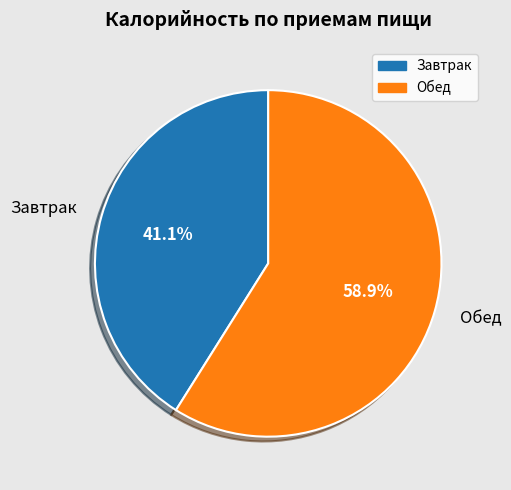

How many segments does this pie chart have?

2